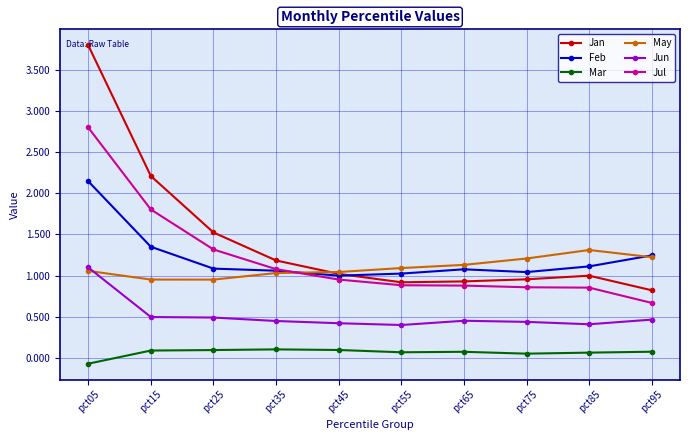

At pct15, list the series in order from largest to smallest.

Jan, Jul, Feb, May, Jun, Mar